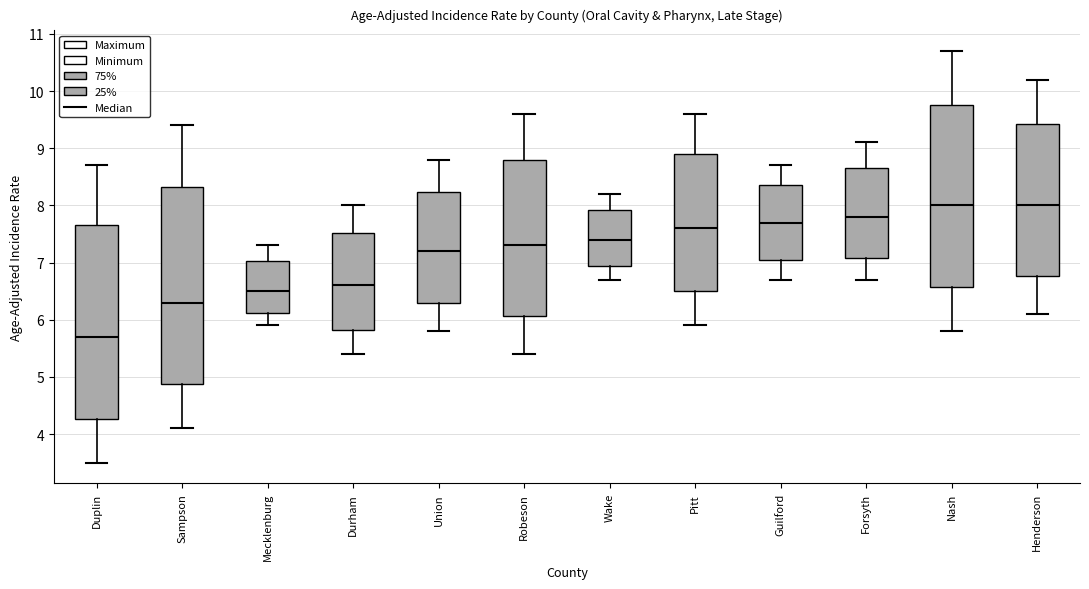

Which box has the lowest median line?

Duplin